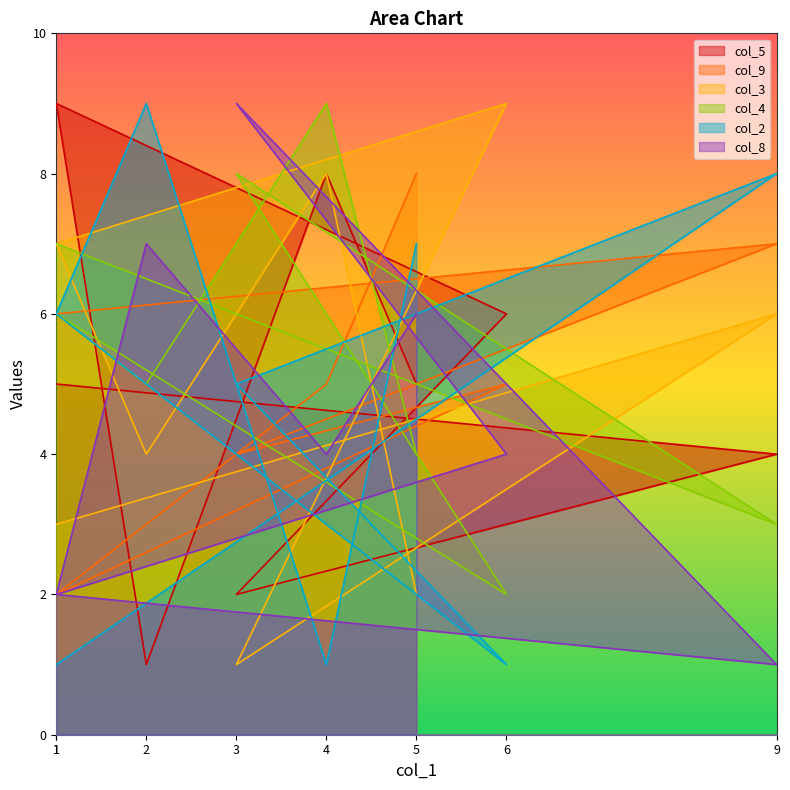

At which category is the sum across all series the highest?

4